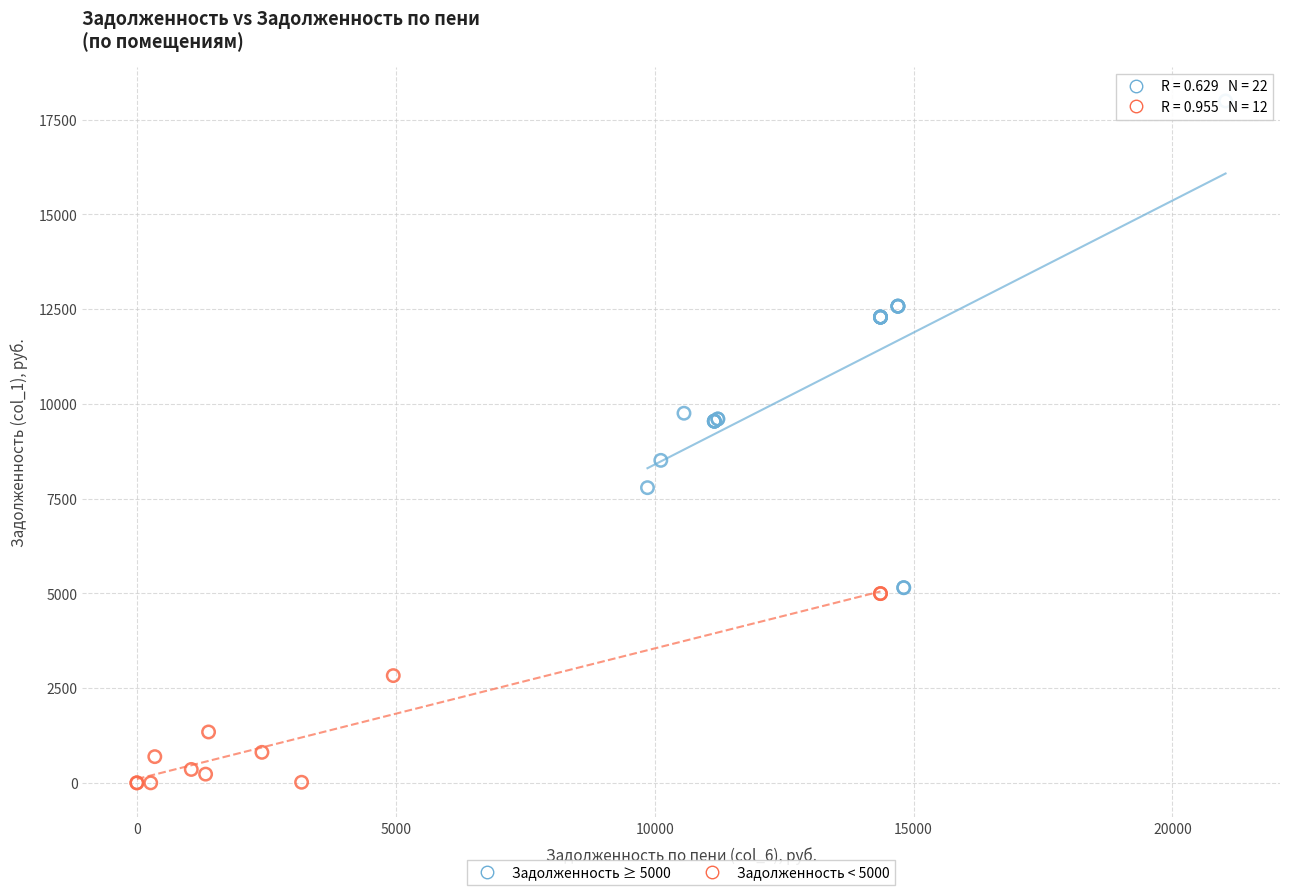

Which series has the largest Y range (max minus min)?

Задолженность ≥ 5000